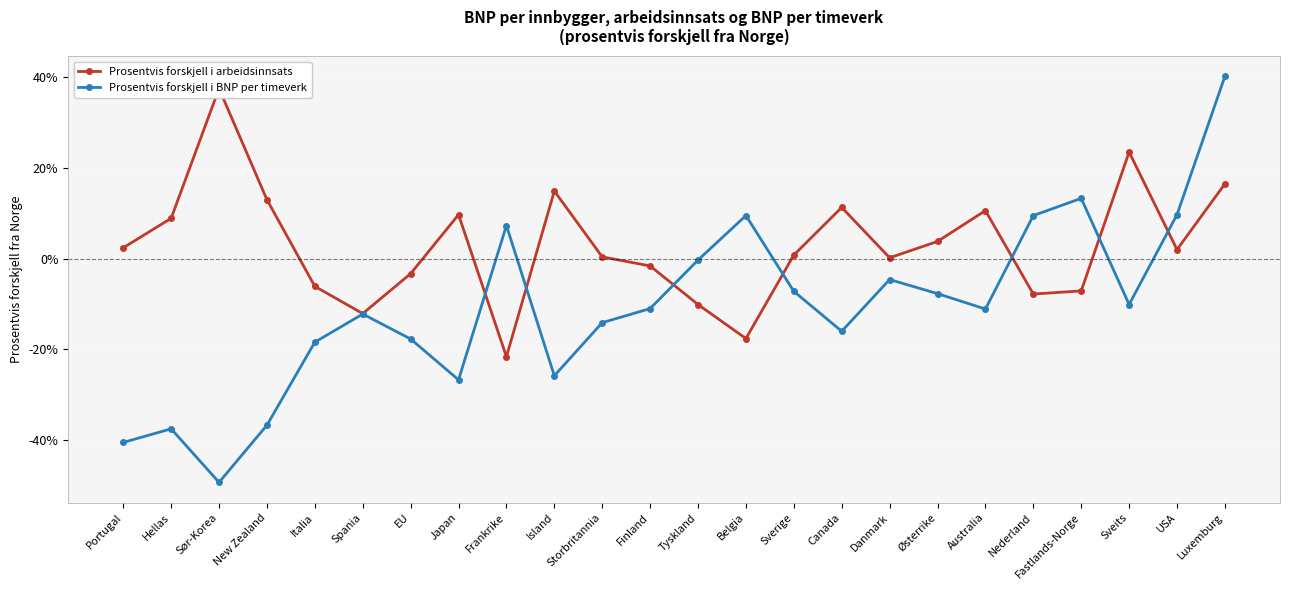

Is this an area chart (filled region under the line)?

No